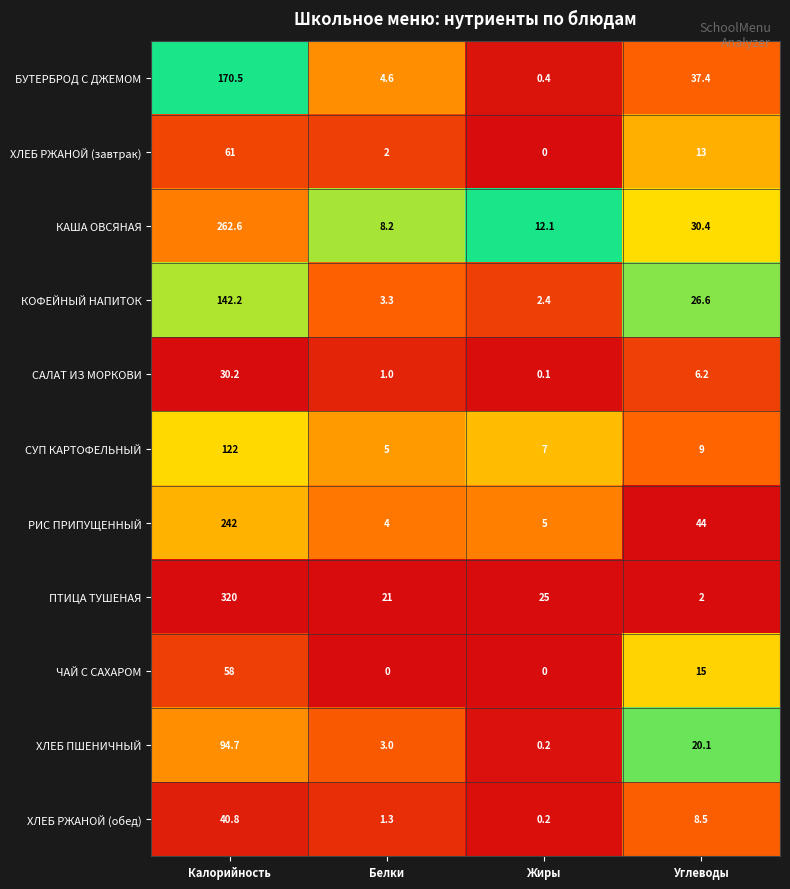

What is the difference between the highest and lowest values at Белки?

21.0